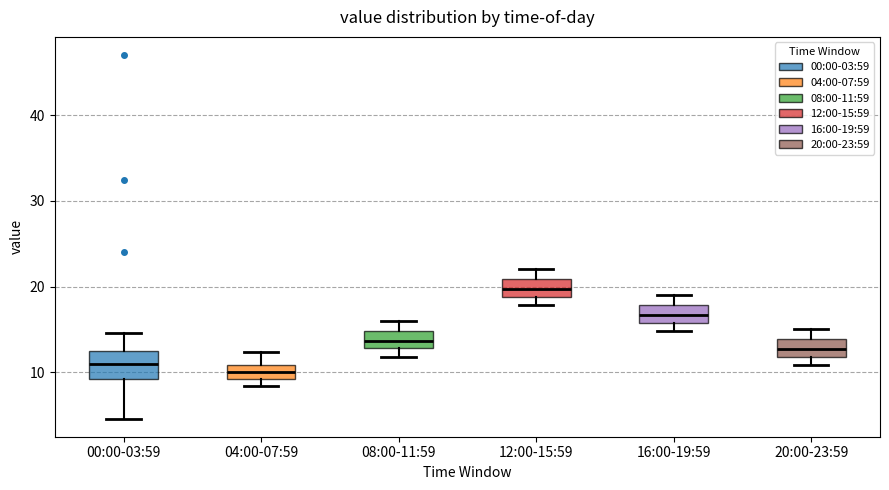

Reading left to right, read every box against the y-axis: the position of its median line, the range the box covers, and the ends of its whiskers. The values are not printed on the chart, so give them approximately, as read against the axis.

00:00-03:59: median 11, box 9 to 12, whiskers 5 to 15
04:00-07:59: median 10, box 9 to 11, whiskers 8 to 12
08:00-11:59: median 14, box 13 to 15, whiskers 12 to 16
12:00-15:59: median 20, box 19 to 21, whiskers 18 to 22
16:00-19:59: median 17, box 16 to 18, whiskers 15 to 19
20:00-23:59: median 13, box 12 to 14, whiskers 11 to 15